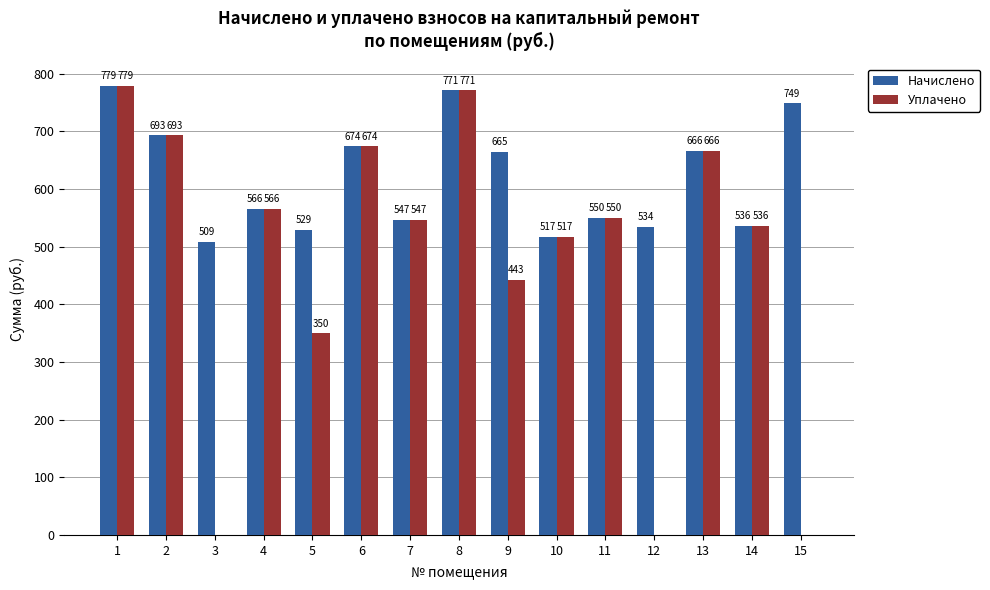

Which series has the largest range (max minus min)?

Уплачено